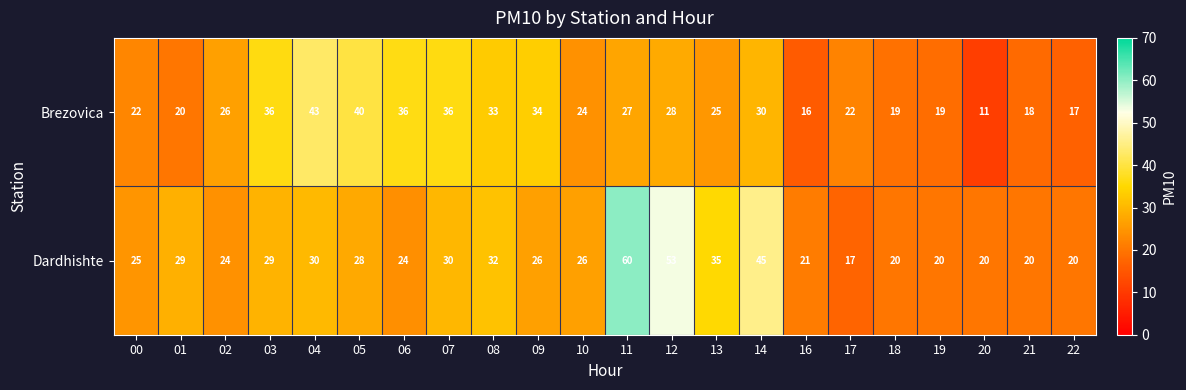

What is the average value of the Dardhishte series?

29